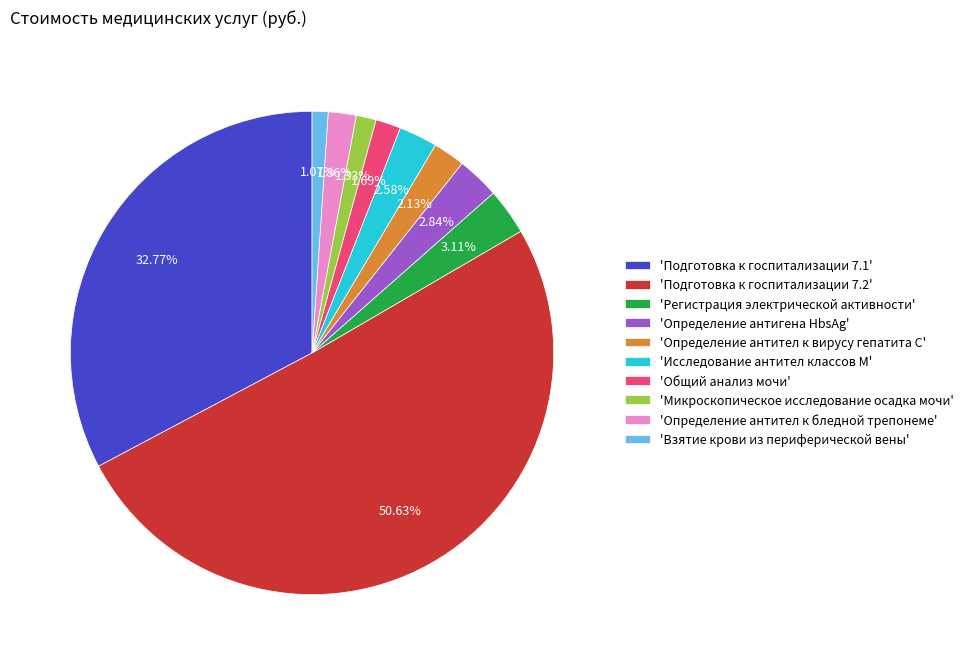

Between 'Определение антител к бледной трепонеме' and 'Регистрация электрической активности', which is larger?

'Регистрация электрической активности'